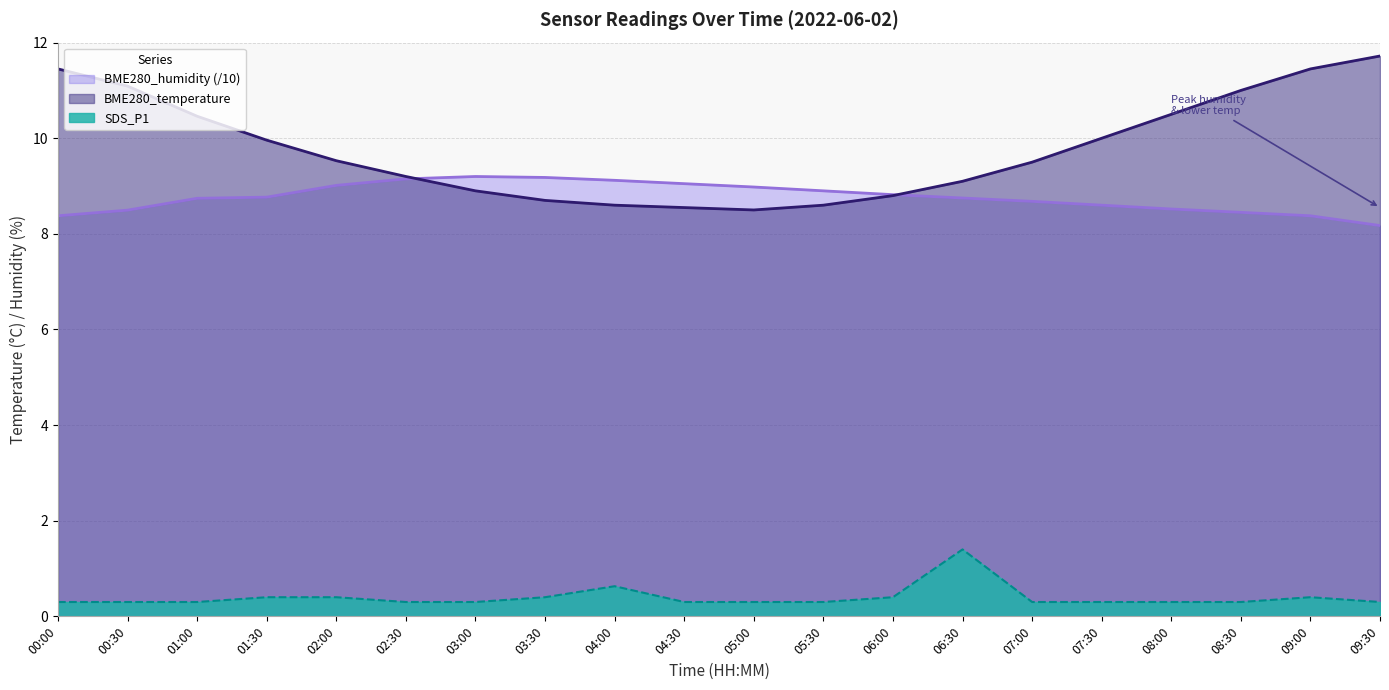

What is the difference between the second highest and minimum values in the SDS_P1 series?

0.3